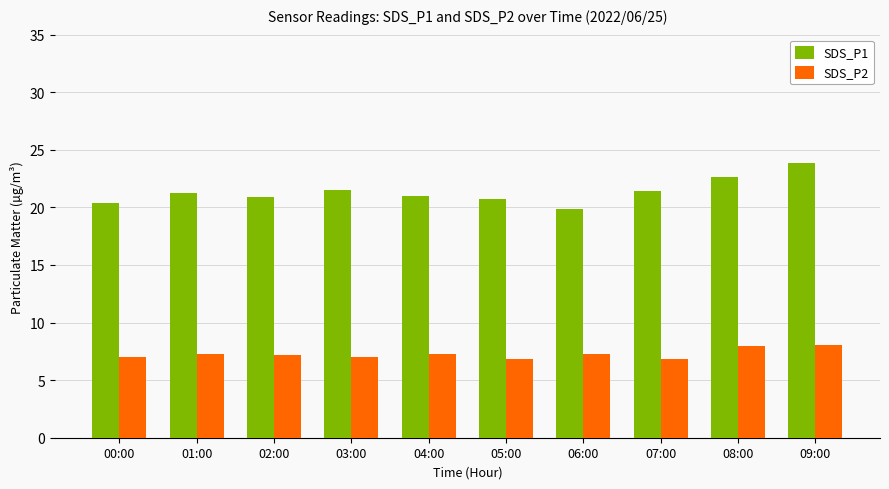

What is the difference between the maximum and minimum values in the SDS_P1 series?

4.0